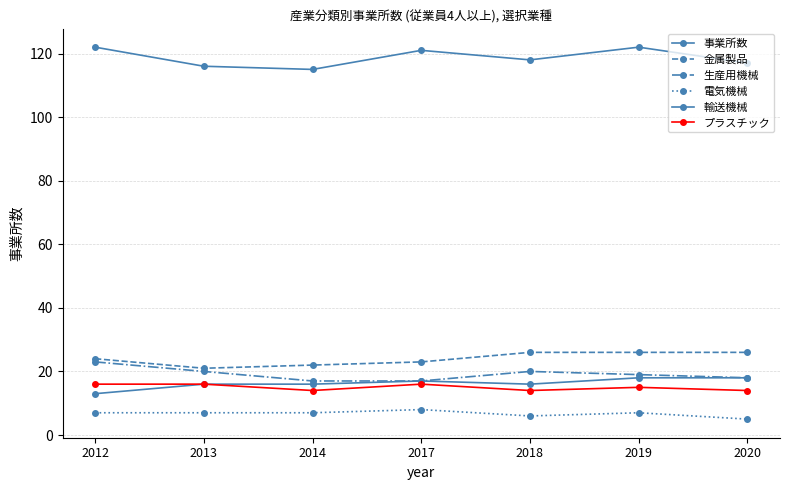

What is the highest value of the 事業所数 series?

122